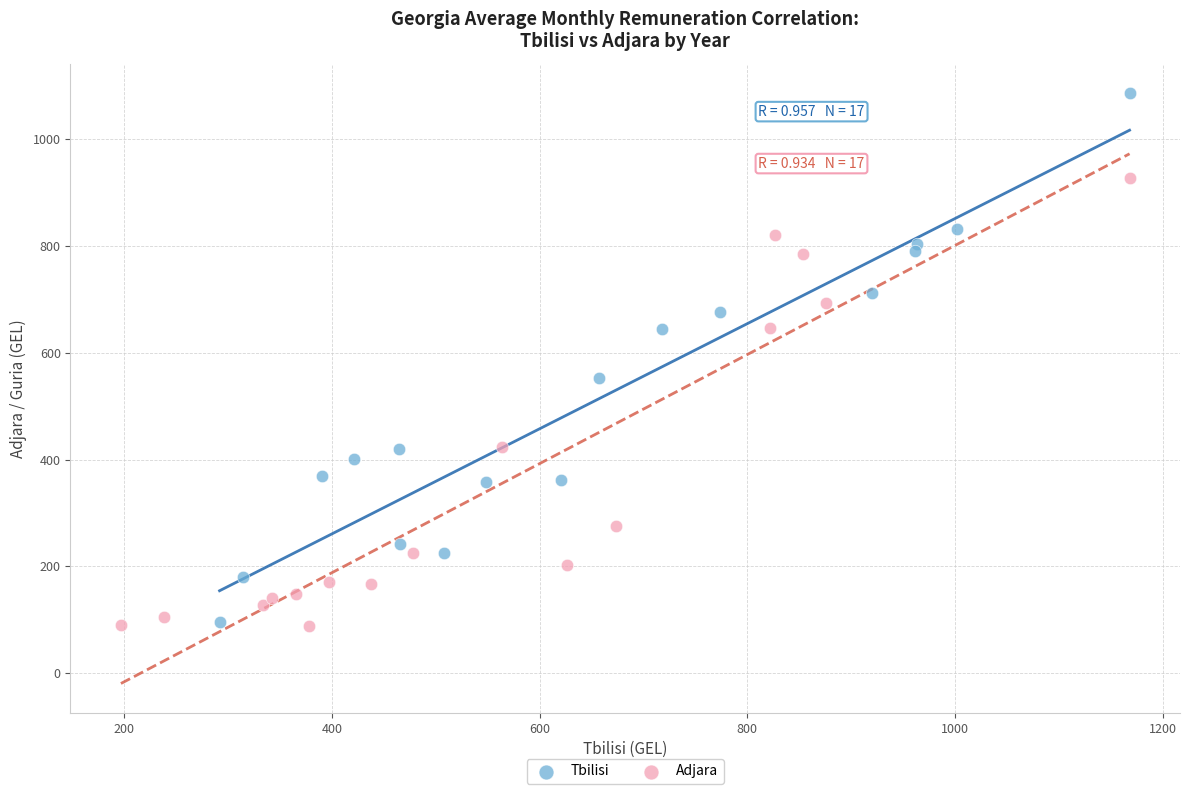

What are all the series names shown in the legend?

Tbilisi, Adjara